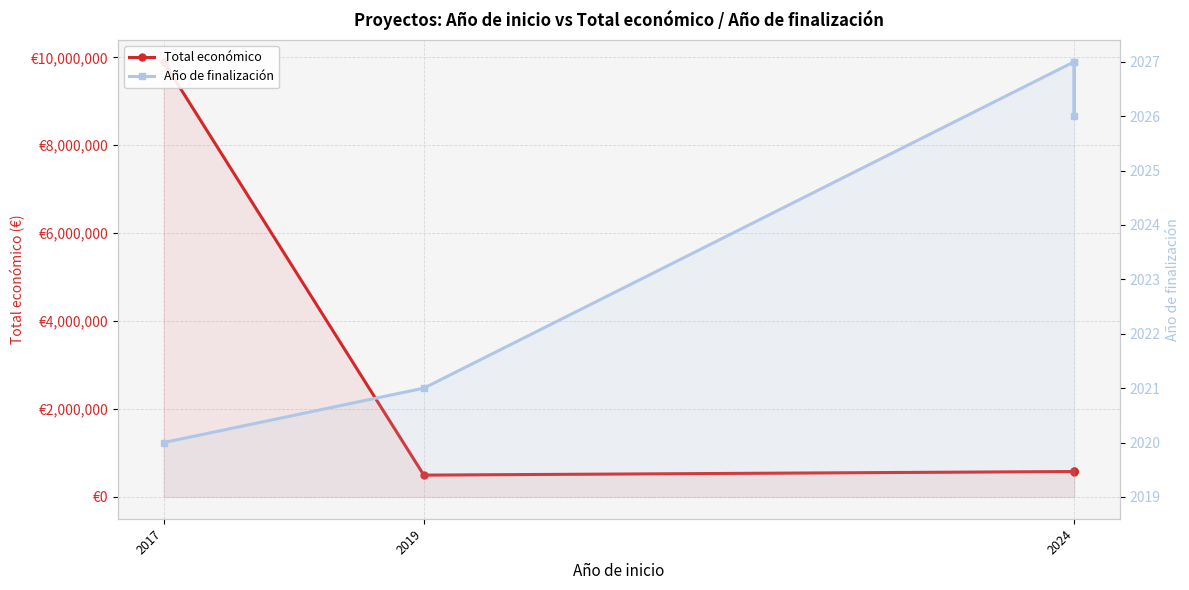

Rank the series by their maximum value, from highest to lowest.

Total económico, Año de finalización